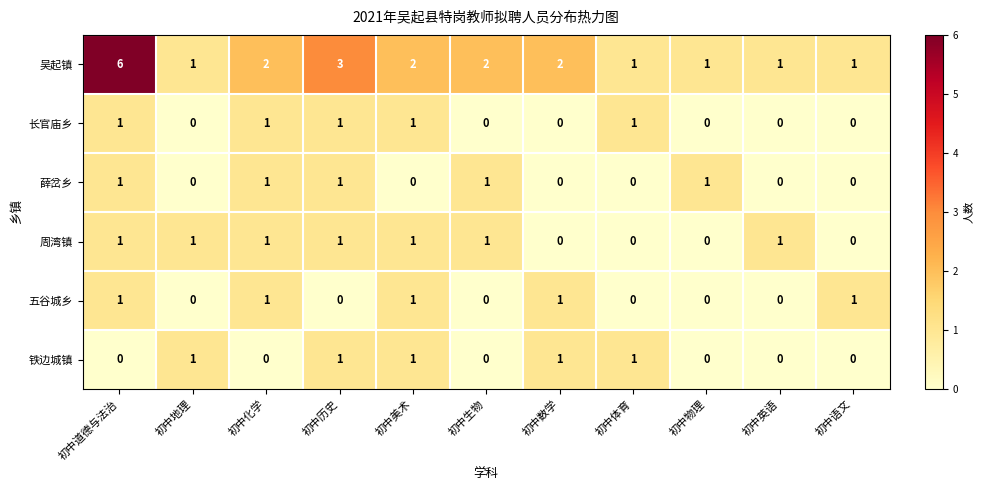

Which series has the largest range (max minus min)?

吴起镇